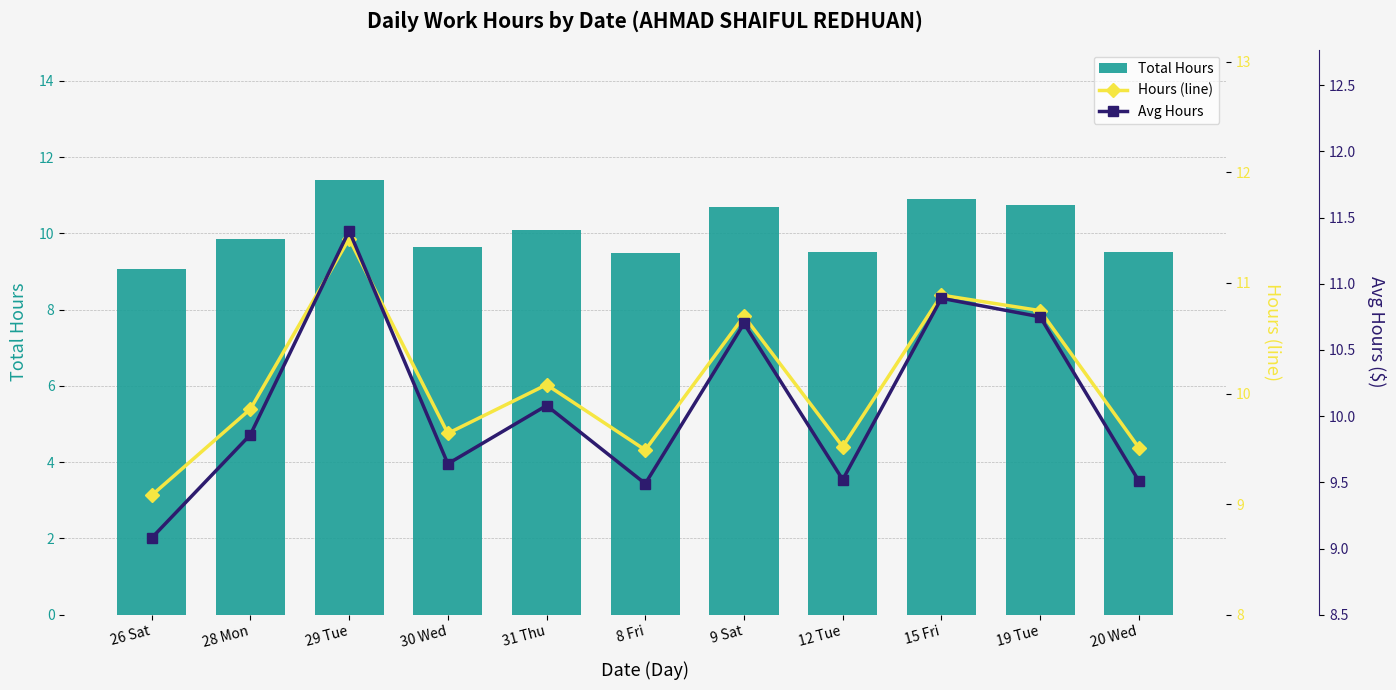

Is it true that Avg Hours equals 9.5 at 8 Fri?

True